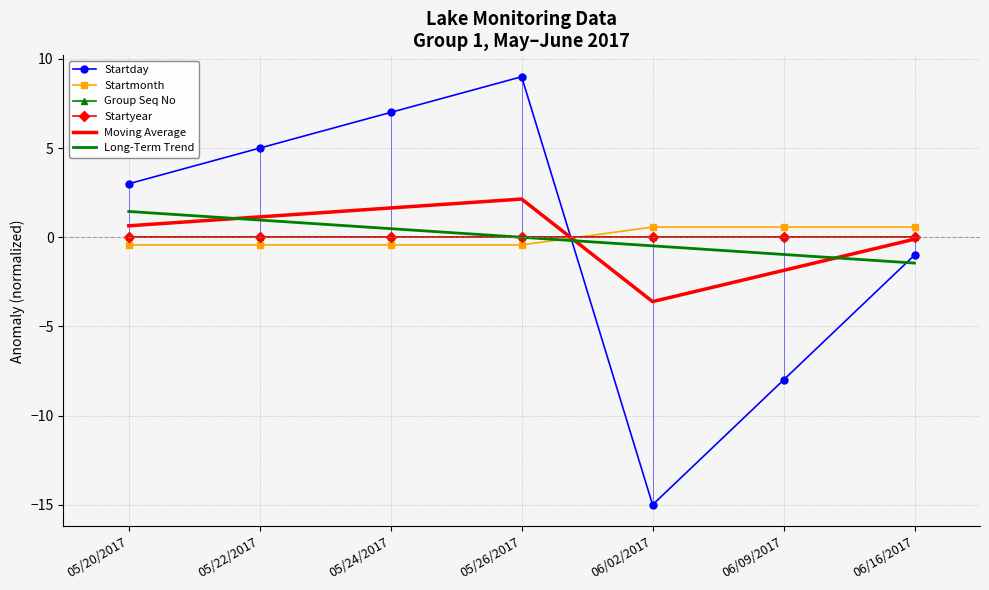

Reading left to right, what are all the values shown in this chart?

Startday: 05/20/2017=3.0	05/22/2017=5.0	05/24/2017=7.0	05/26/2017=9.0	06/02/2017=-15.0	06/09/2017=-8.0	06/16/2017=-1.0
Startmonth: 05/20/2017=-0.4	05/22/2017=-0.4	05/24/2017=-0.4	05/26/2017=-0.4	06/02/2017=0.6	06/09/2017=0.6	06/16/2017=0.6
Group Seq No: 05/20/2017=0.0	05/22/2017=0.0	05/24/2017=0.0	05/26/2017=0.0	06/02/2017=0.0	06/09/2017=0.0	06/16/2017=0.0
Startyear: 05/20/2017=0.0	05/22/2017=0.0	05/24/2017=0.0	05/26/2017=0.0	06/02/2017=0.0	06/09/2017=0.0	06/16/2017=0.0
Moving Average: 05/20/2017=0.6	05/22/2017=1.1	05/24/2017=1.6	05/26/2017=2.1	06/02/2017=-3.6	06/09/2017=-1.9	06/16/2017=-0.1
Long-Term Trend: 05/20/2017=1.4	05/22/2017=1.0	05/24/2017=0.5	05/26/2017=-0.0	06/02/2017=-0.5	06/09/2017=-1.0	06/16/2017=-1.4